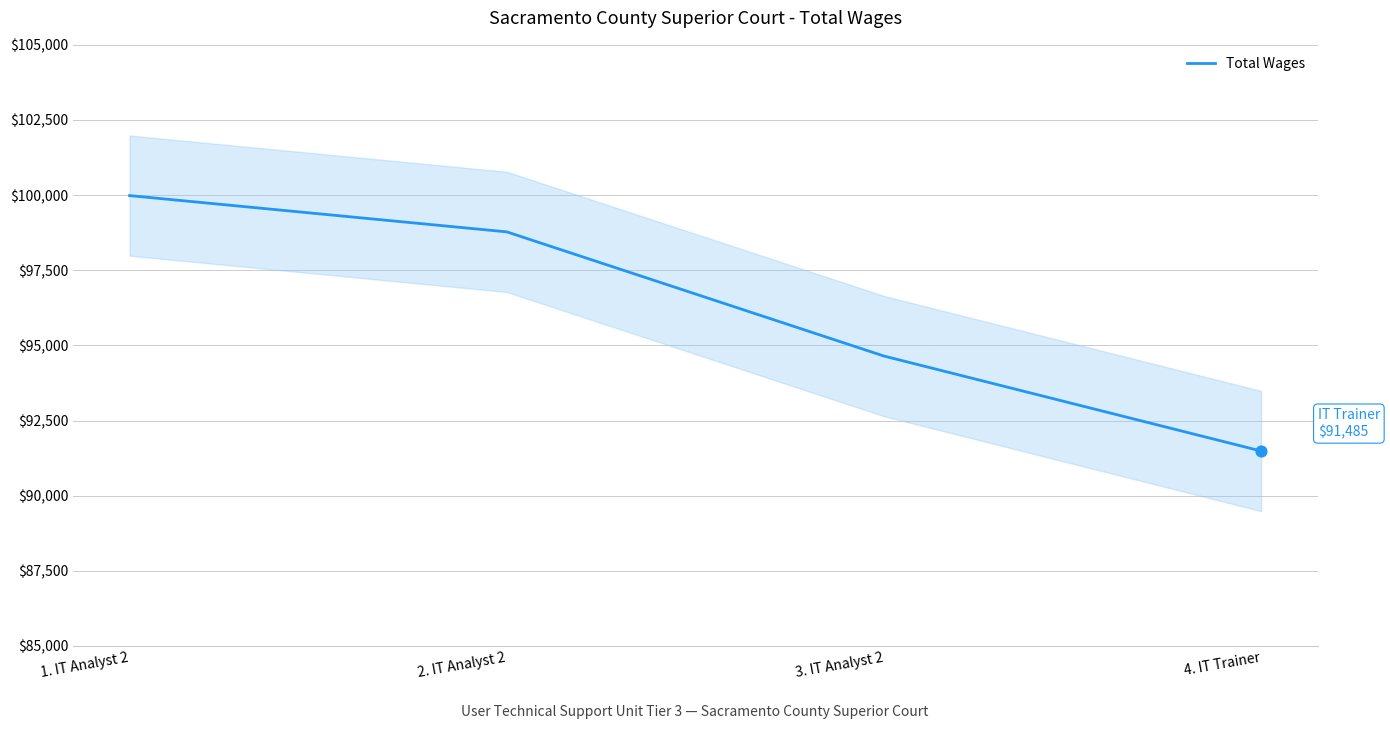

What is the ratio of the value at 1. IT Analyst 2 to the value at 3. IT Analyst 2?

1.1